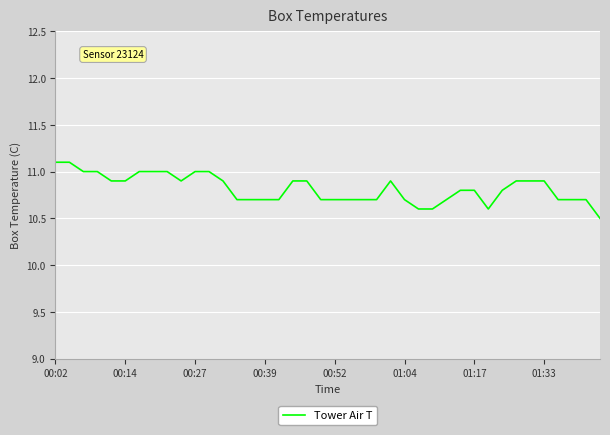

What is the greatest value displayed?

11.1